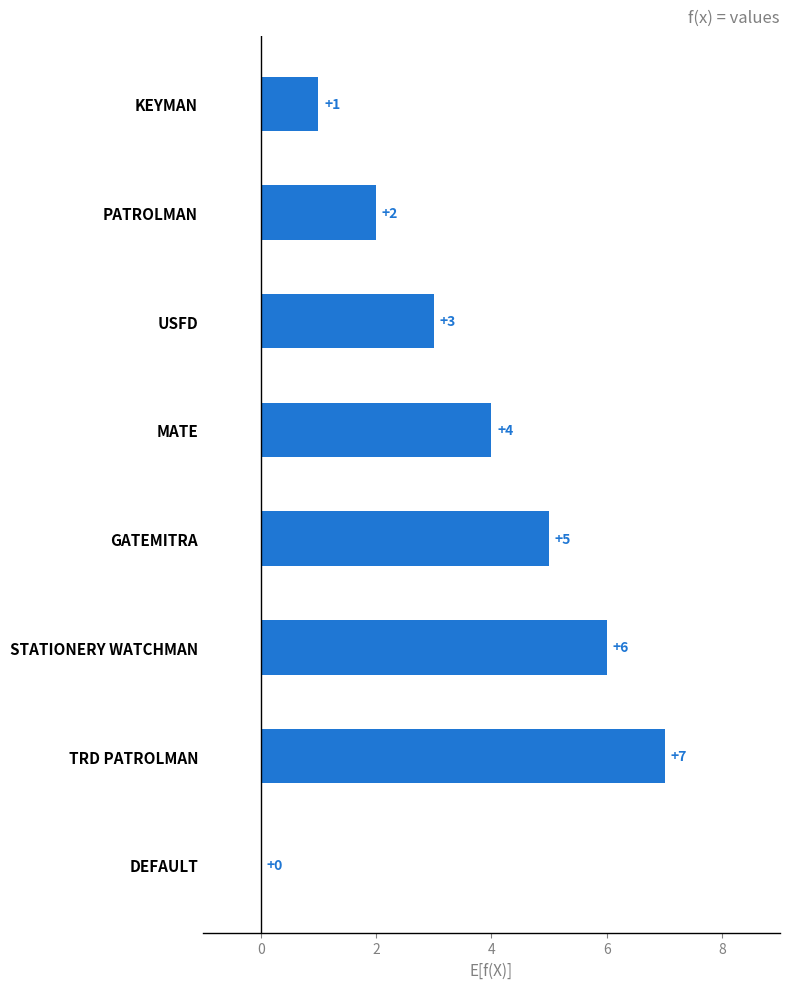

What is the change in value from MATE to GATEMITRA?

+1